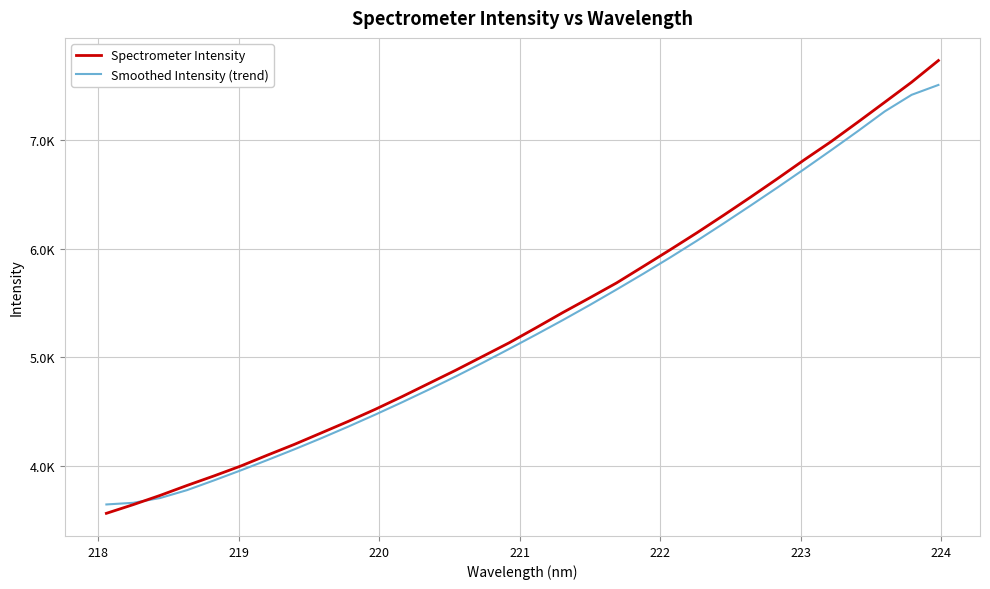

Reading right to left, transcribe all the data shown in this chart.

Spectrometer Intensity: 7727.4	7528.5	7344.9	7162.5	6983.3	6815.9	6642.8	6473.6	6308.0	6146.2	5989.9	5836.9	5684.9	5547.8	5413.1	5273.1	5135.3	5008.6	4882.0	4760.9	4639.6	4522.8	4412.5	4307.1	4202.0	4103.5	4002.8	3911.6	3824.2	3733.1	3648.4	3568.4
Smoothed Intensity (trend): 7503.2	7412.3	7260.4	7079.6	6903.8	6731.0	6561.6	6396.1	6232.9	6073.2	5918.9	5769.8	5624.3	5481.8	5343.8	5210.0	5078.8	4949.9	4824.8	4704.4	4587.5	4474.1	4364.6	4258.4	4156.6	4058.5	3962.9	3870.6	3781.4	3709.0	3665.1	3650.0